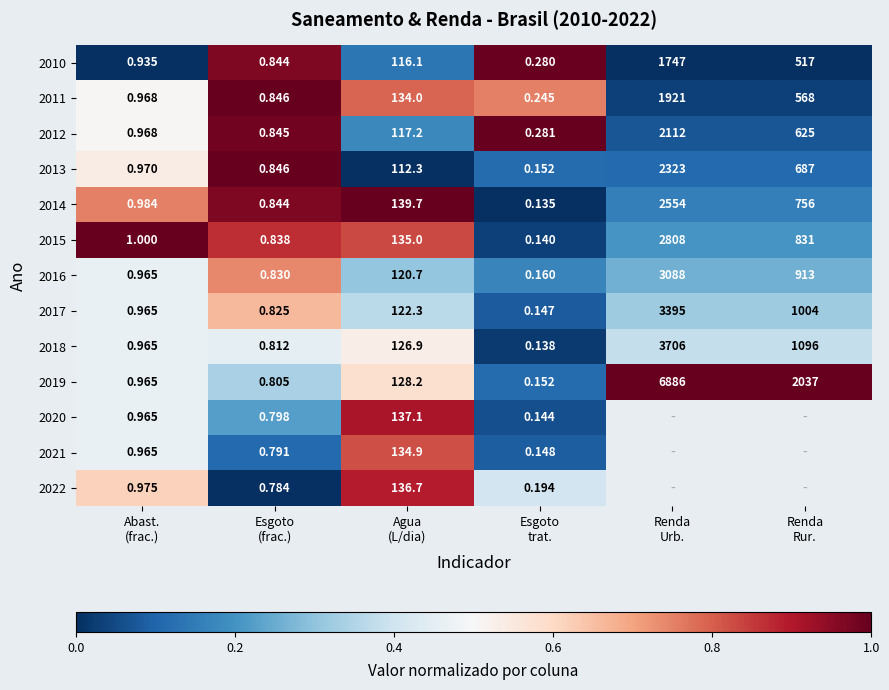

At which category does the chart reach its peak across all series?

Esgoto
(frac.)